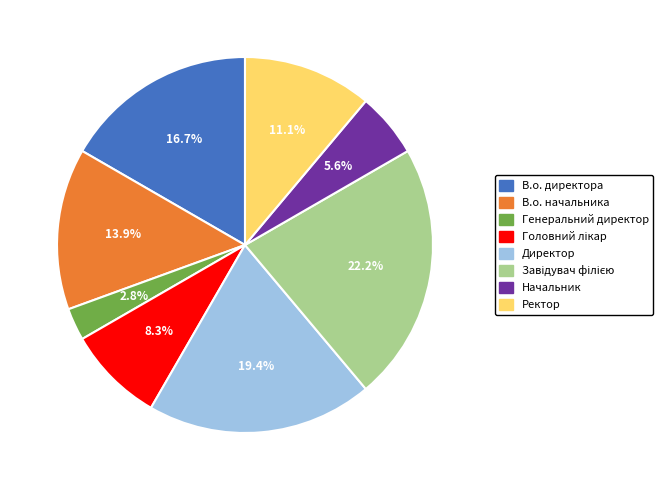

What is the ratio of the value at Ректор to the value at В.о. начальника?

0.8